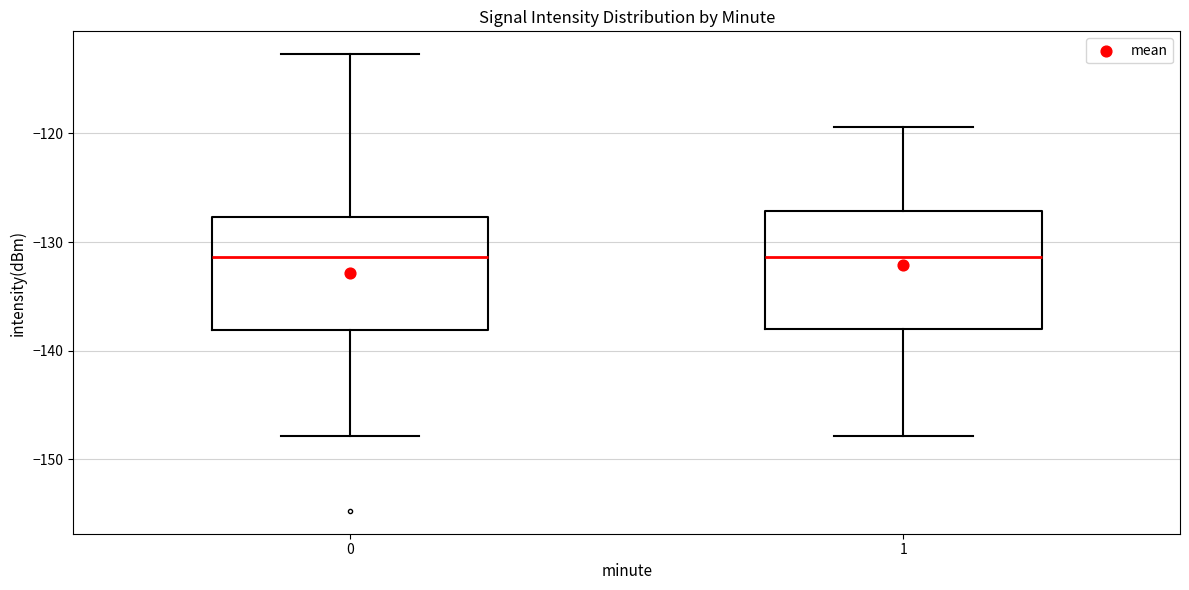

Reading left to right, transcribe this box plot: for each box, give where its median line is, the range the box spans, and where its two whiskers end, as read against the y-axis. The values are not printed on the chart, so give them approximately, as read against the axis.

0: median -131, box -138 to -128, whiskers -148 to -113
1: median -131, box -138 to -127, whiskers -148 to -119